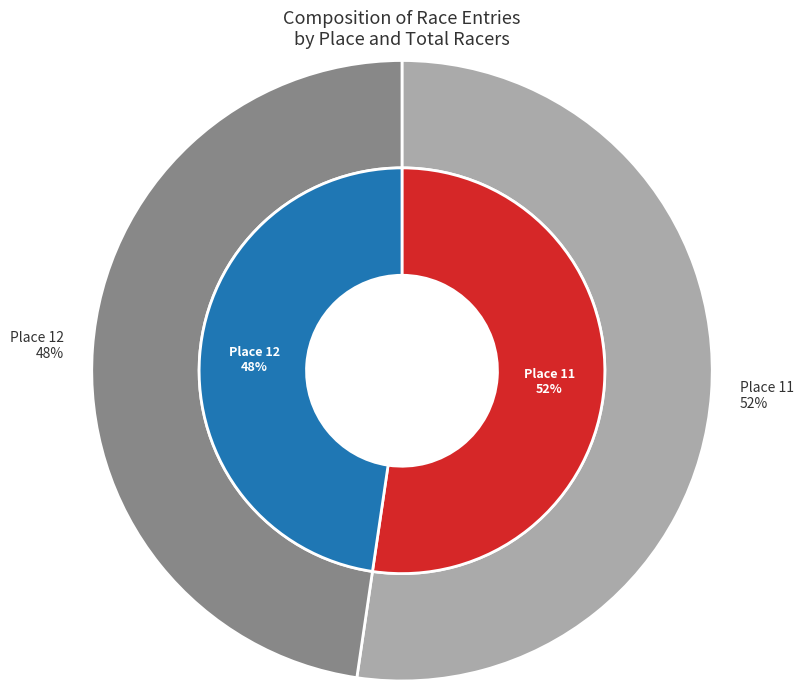

Is it true that Place 11 is 67% of the pie?

False